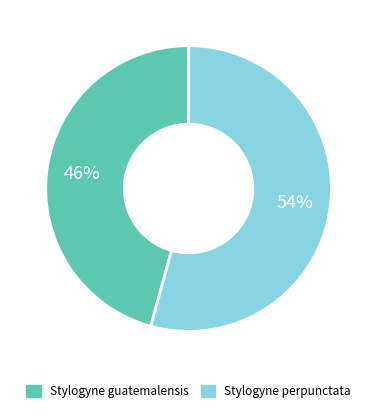

How many slices are in this pie chart?

2